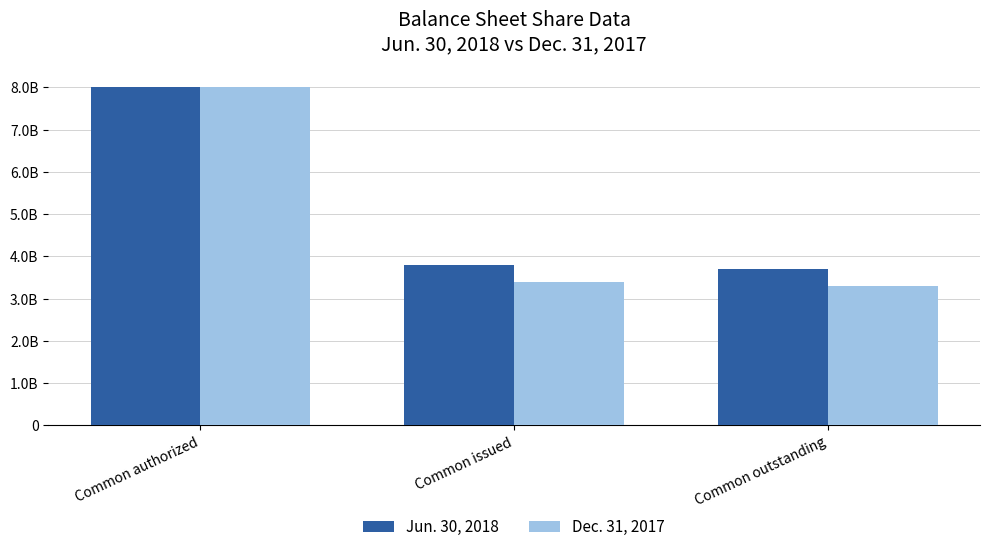

Which series has the largest total across all categories?

Jun. 30, 2018